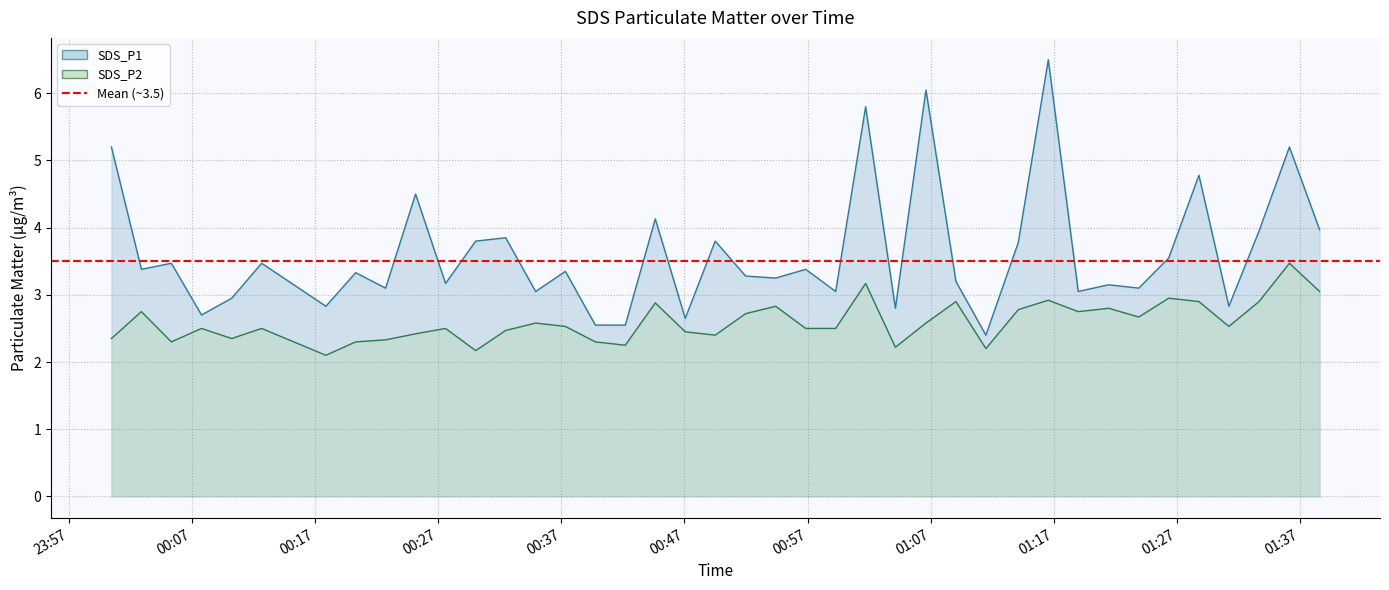

Which series has the widest spread of values?

SDS_P1